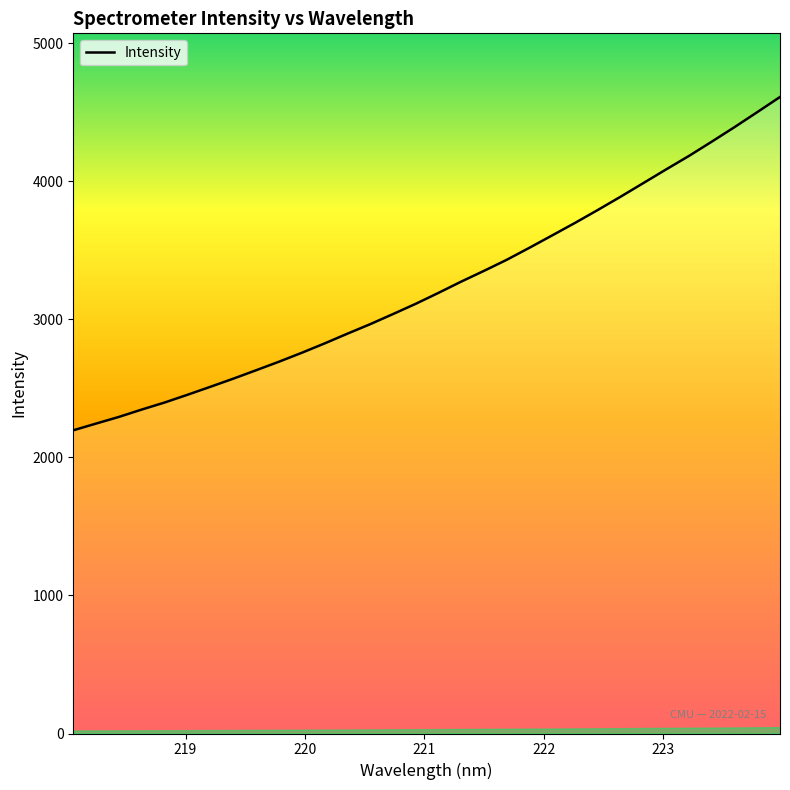

What is the maximum value shown in the chart?

4611.8